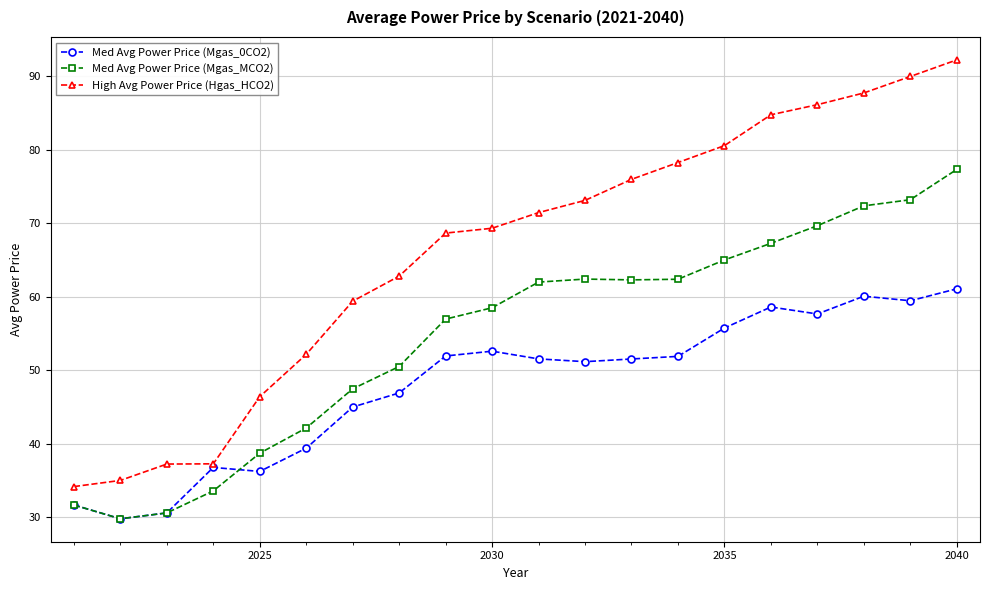

Which series has the widest spread of values?

High Avg Power Price (Hgas_HCO2)